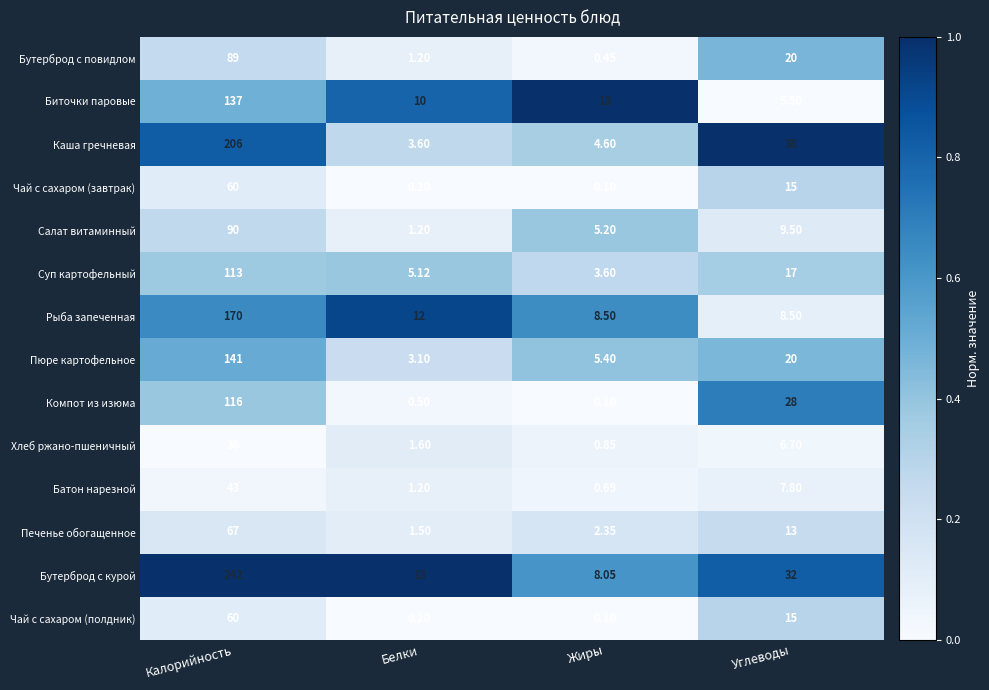

Which category has the highest value in the Чай с сахаром (полдник) series?

Калорийность